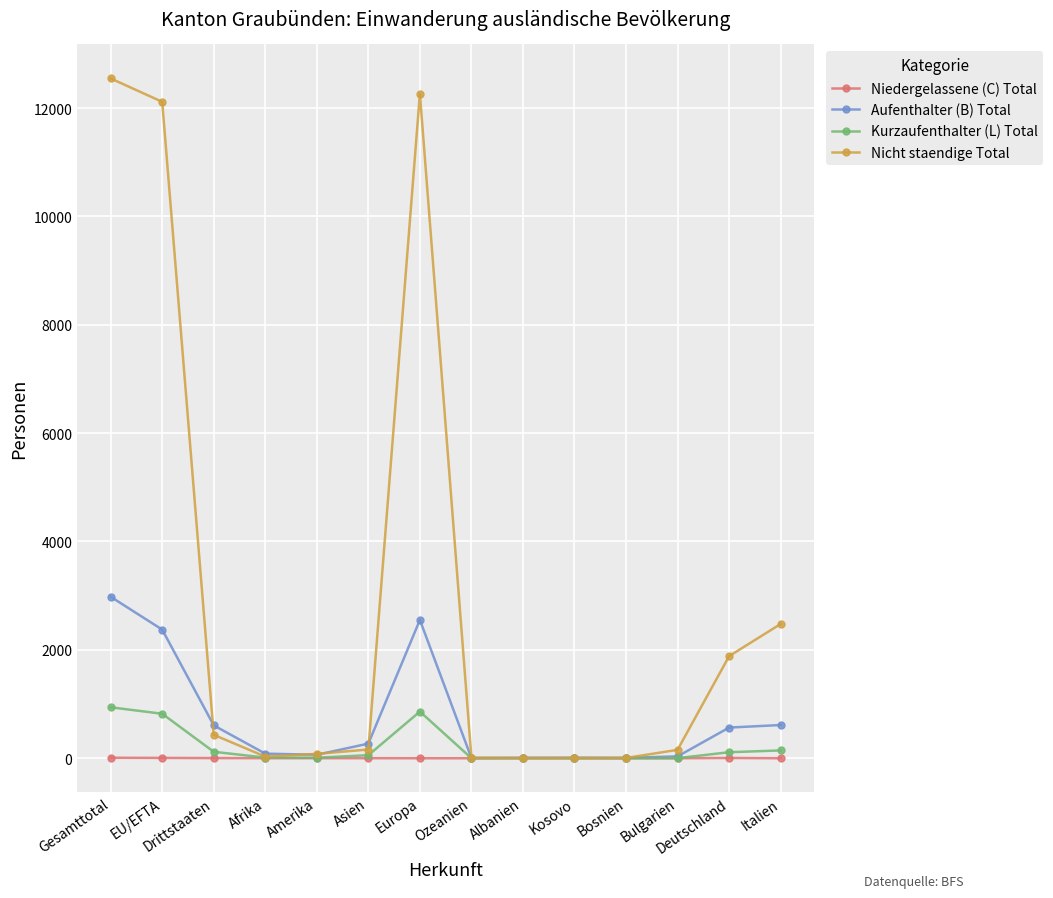

What is the difference between the Aufenthalter (B) Total values at Drittstaaten and Bulgarien?

572